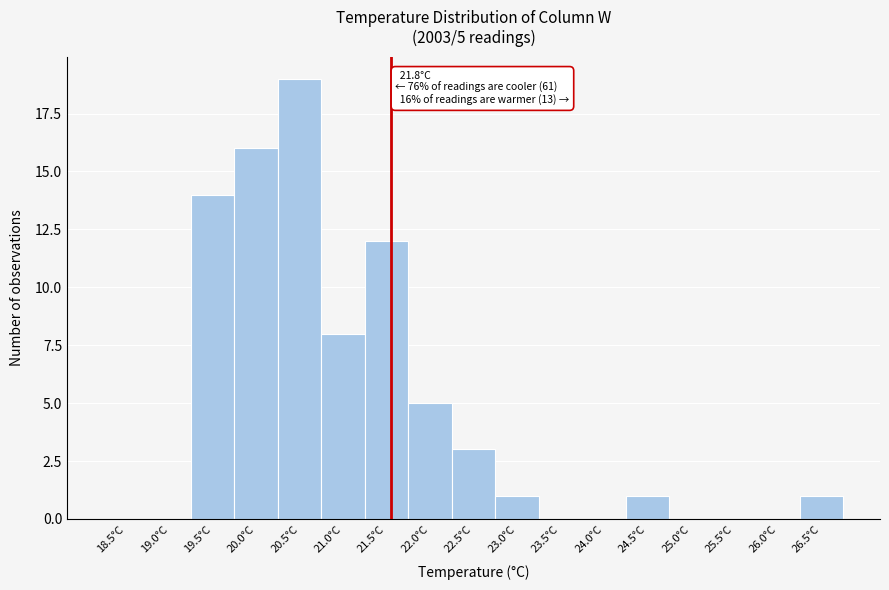

Reading right to left, extract all data points from this chart.

26.5°C=1	26.0°C=0	25.5°C=0	25.0°C=0	24.5°C=1	24.0°C=0	23.5°C=0	23.0°C=1	22.5°C=3	22.0°C=5	21.5°C=12	21.0°C=8	20.5°C=19	20.0°C=16	19.5°C=14	19.0°C=0	18.5°C=0